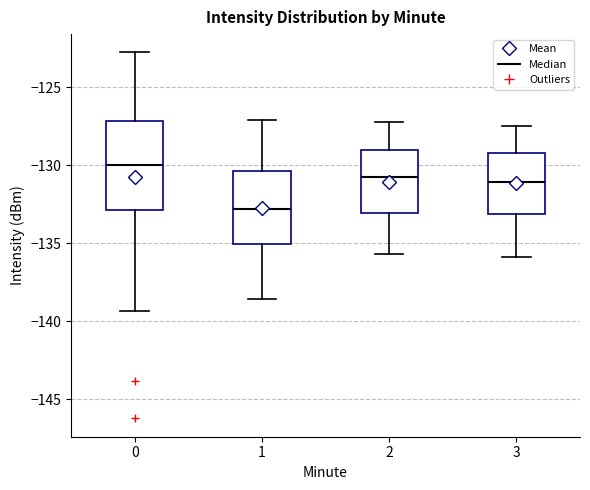

Reading left to right, transcribe this box plot: for each box, give where its median line is, the range the box spans, and where its two whiskers end, as read against the y-axis. The values are not printed on the chart, so give them approximately, as read against the axis.

0: median -130.0, box -133.0 to -127.0, whiskers -139.5 to -123.0
1: median -133.0, box -135.0 to -130.5, whiskers -138.5 to -127.0
2: median -130.5, box -133.0 to -129.0, whiskers -135.5 to -127.0
3: median -131.0, box -133.0 to -129.0, whiskers -136.0 to -127.5